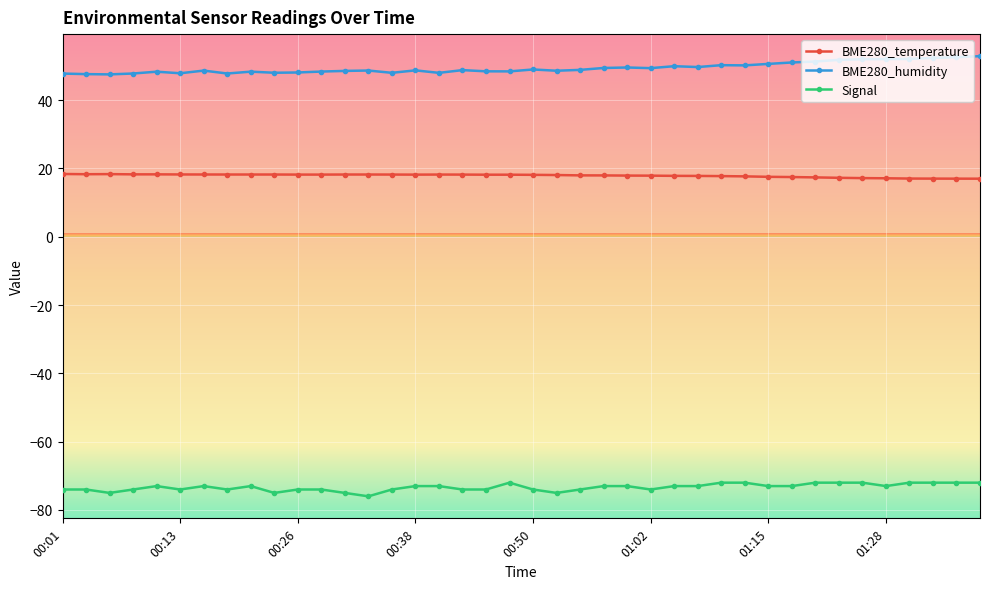

True or false: BME280_temperature and BME280_humidity cross at least once.

False